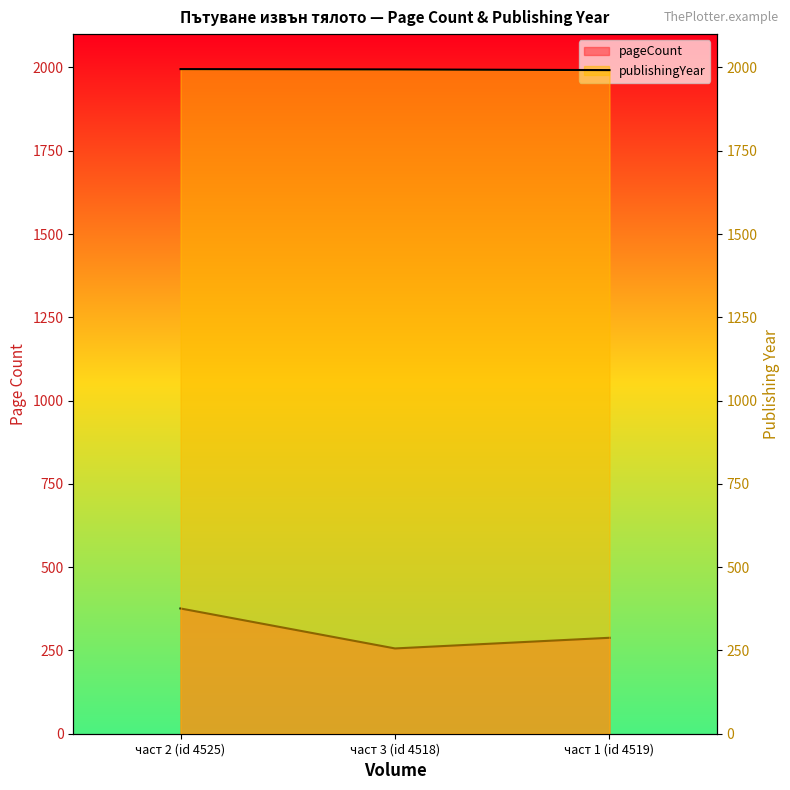

How many distinct data groups are displayed?

2